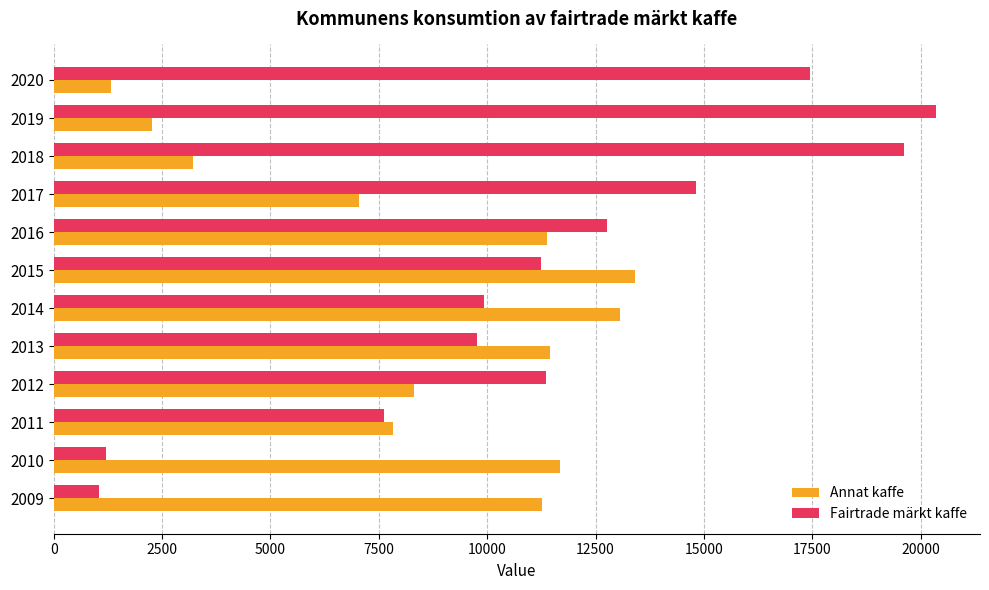

What is the average value of the Fairtrade märkt kaffe series?

11427